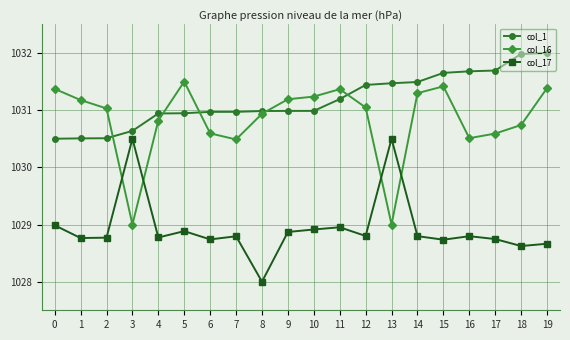

True or false: col_17 has more than 1 interior local peaks.

True